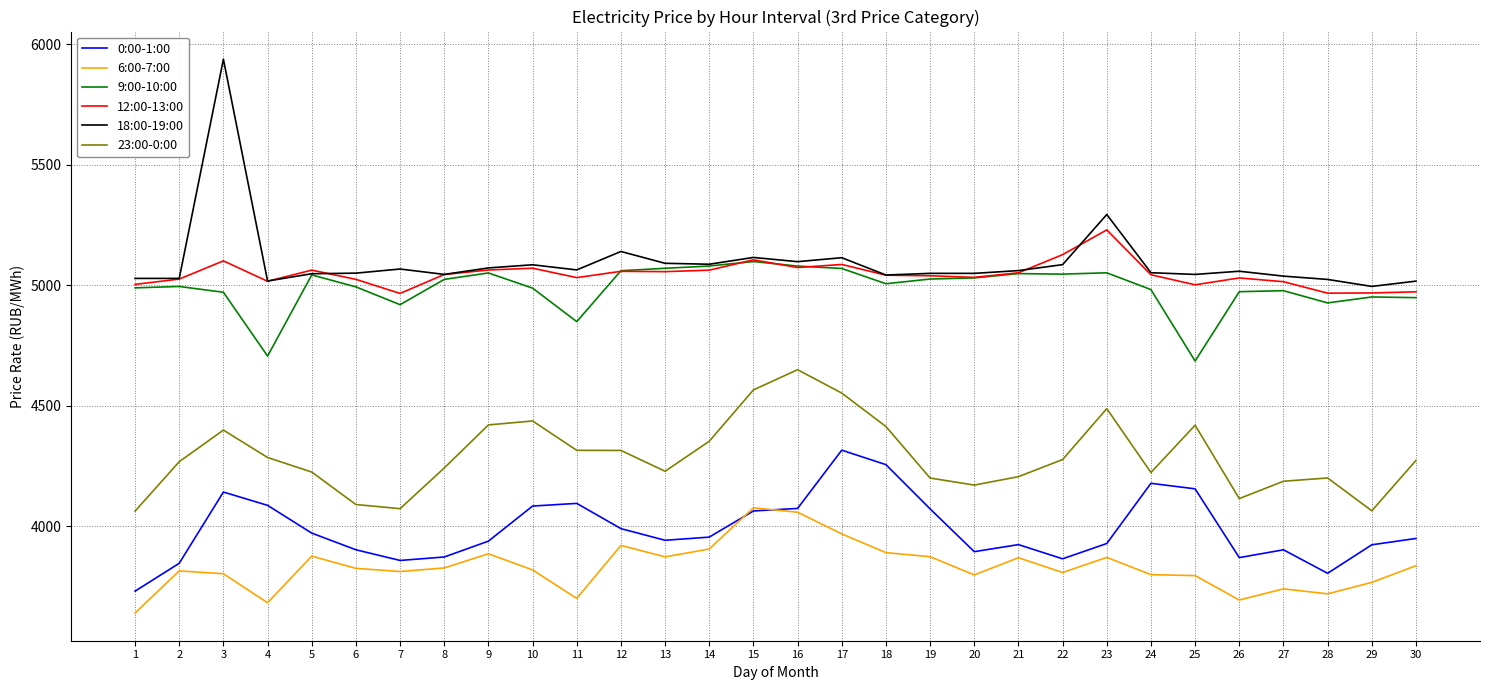

What is the difference between the maximum and minimum values in the 23:00-0:00 series?

586.8